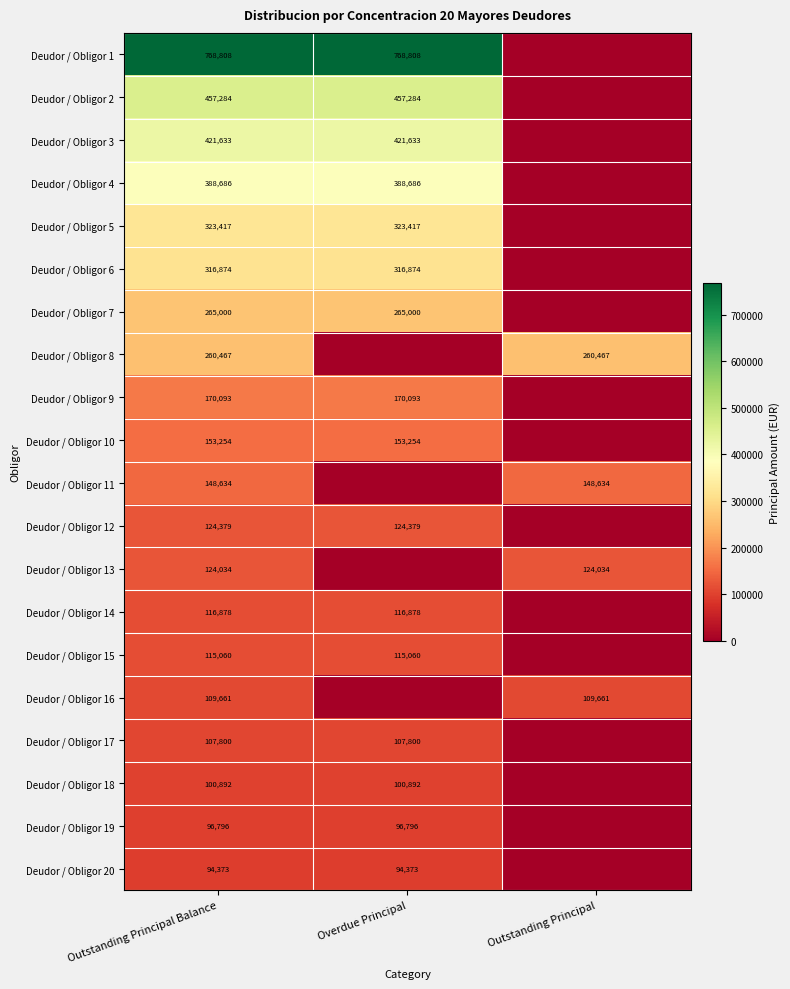

The Deudor / Obligor 3 series shows 284219.1 at Outstanding Principal Balance. True or false?

False